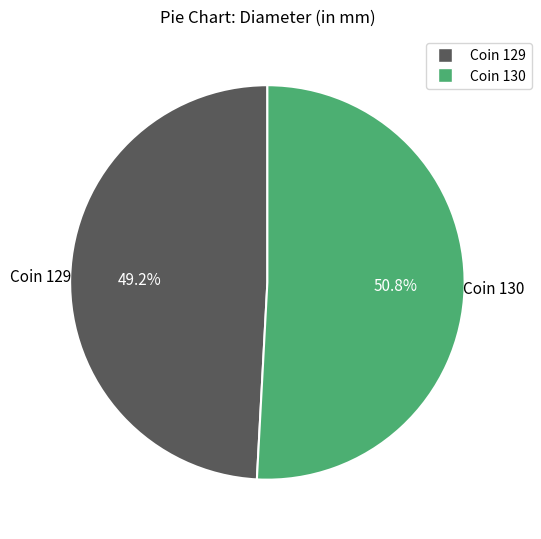

Is there a majority slice in this chart?

Yes